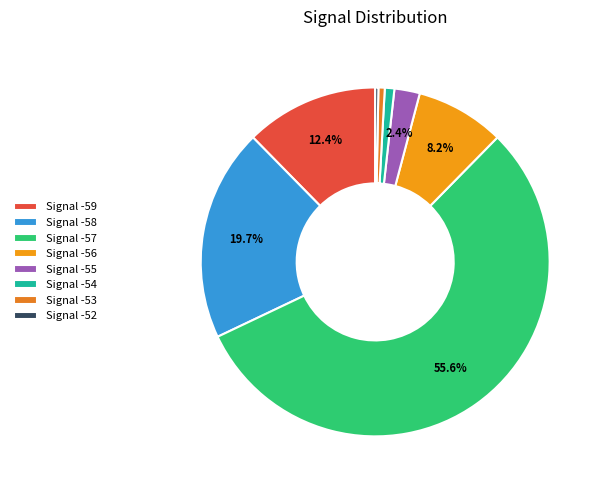

How many segments does this pie chart have?

8